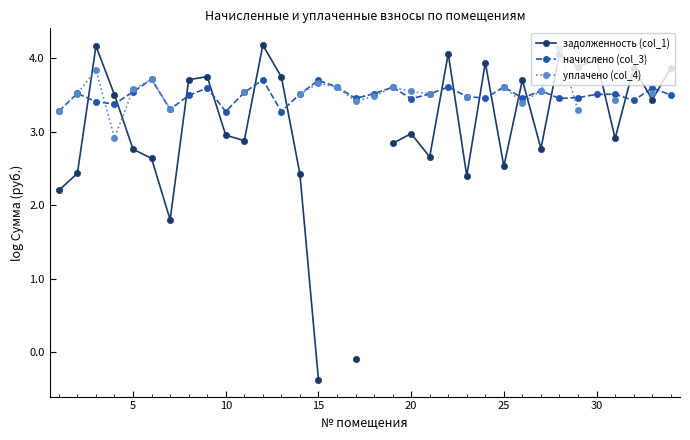

How many lines are shown in the chart?

3